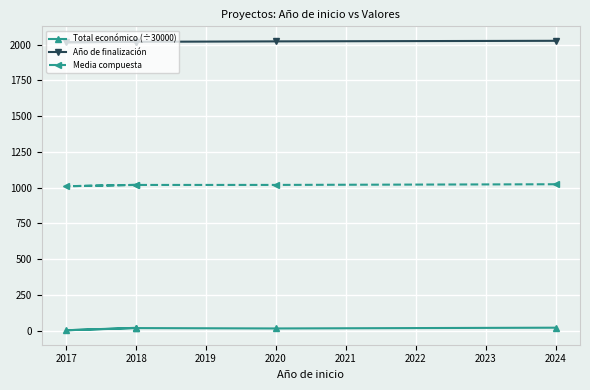

Which series has the largest total across all categories?

Año de finalización